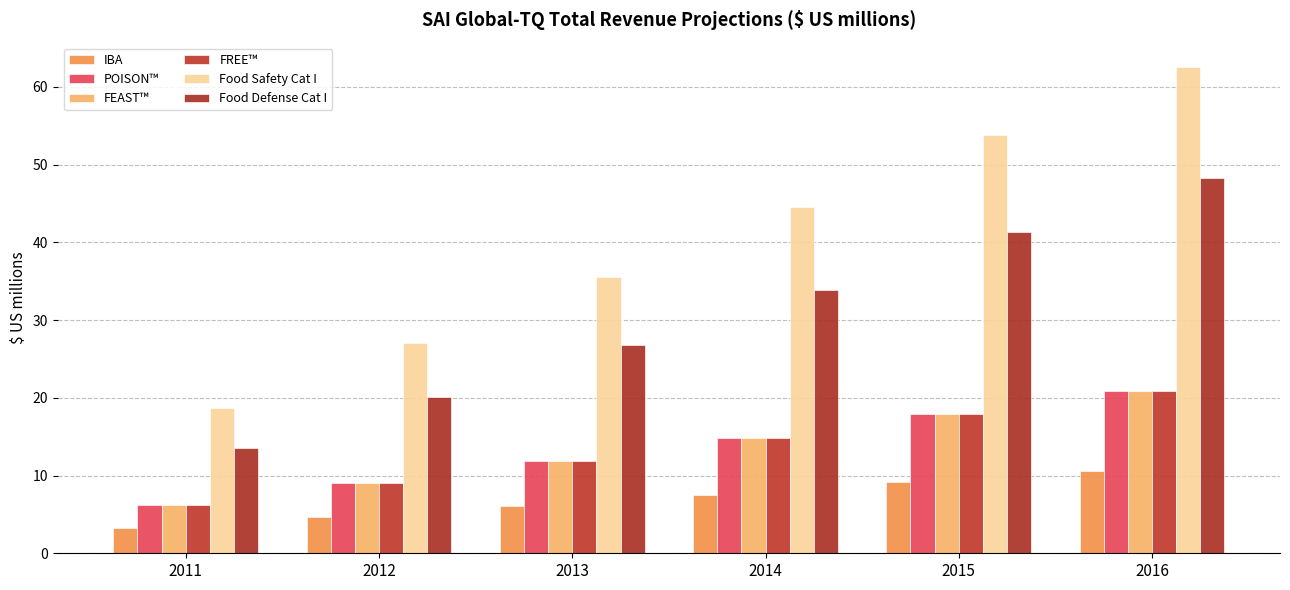

What is the value of the POISON™ bar at the 4th from the left?

14.8